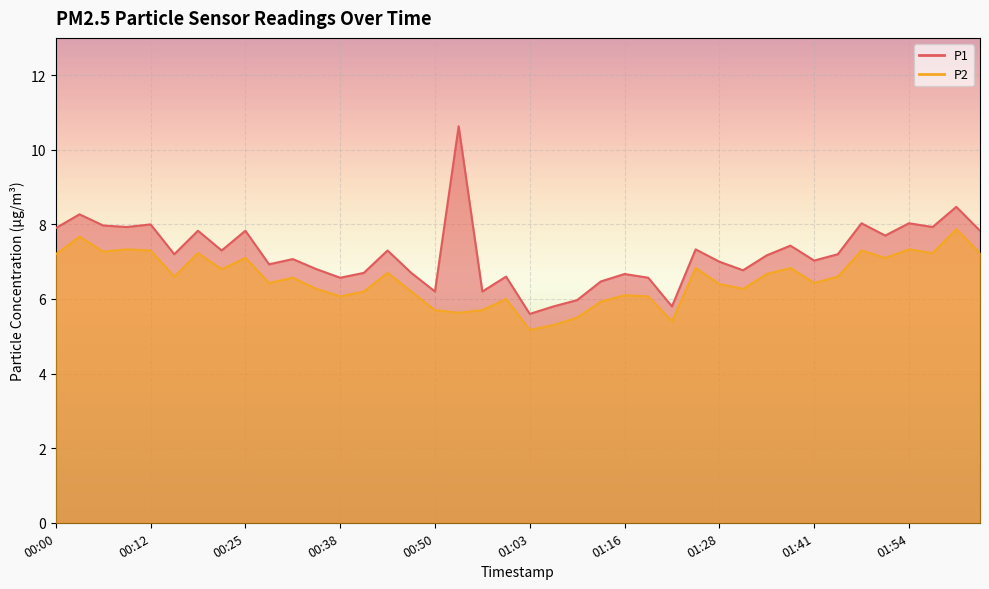

At which label is P1 closest to 8?

00:12